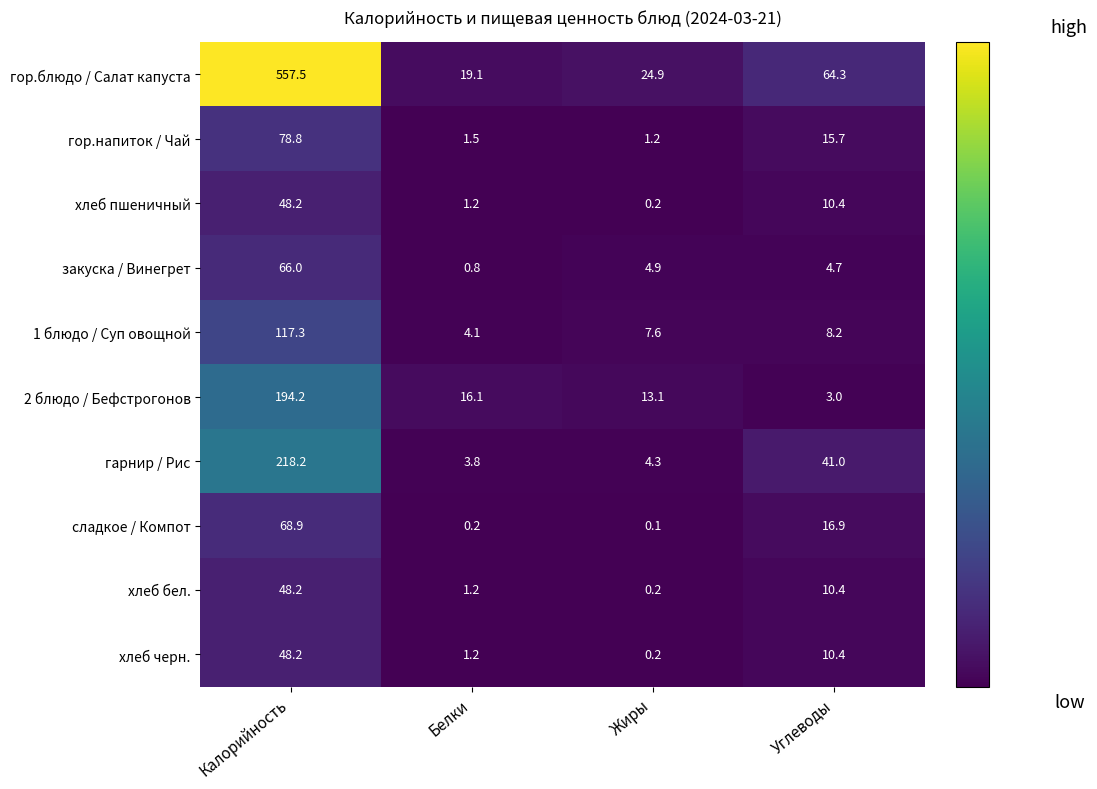

Which category has the lowest value across all series?

Жиры